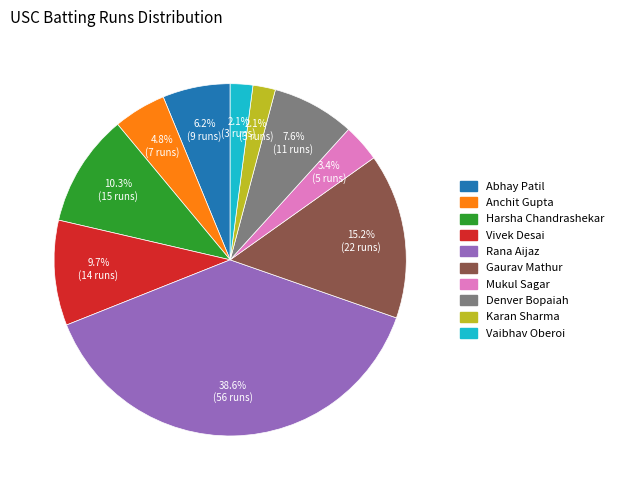

Is there any slice that represents more than half of the pie?

No